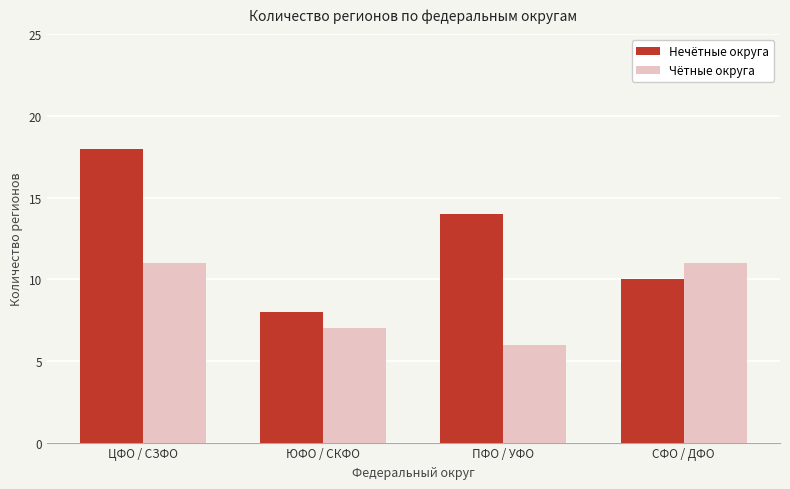

What is the label of the 3rd bar from the right?

ЮФО / СКФО